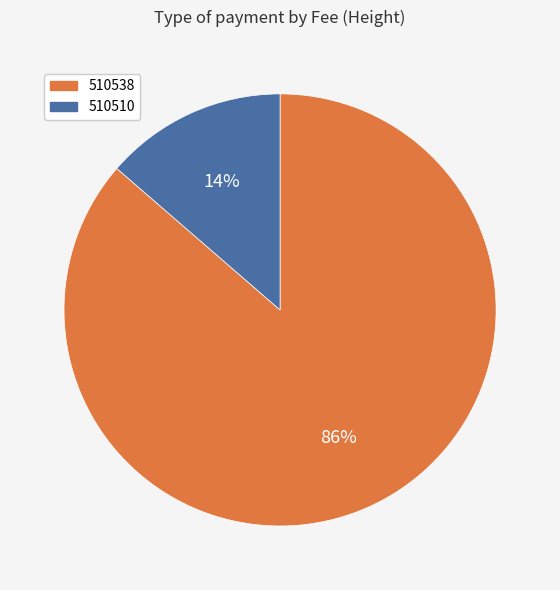

To the nearest percent, what is the average slice percentage?

50%